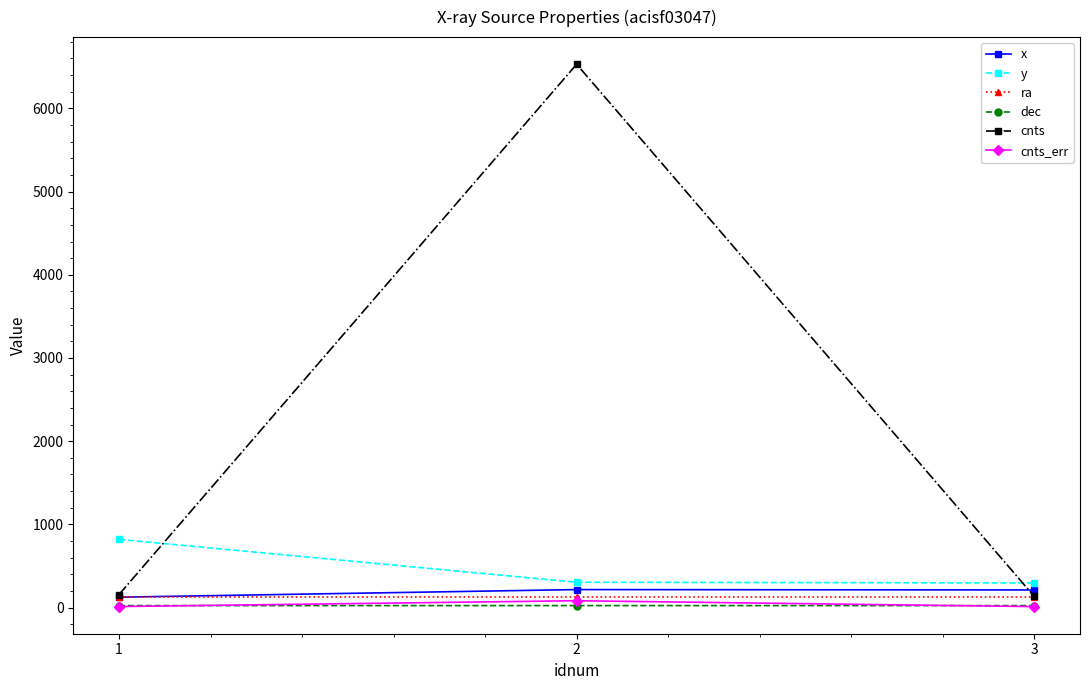

Between 2 and 3, which series saw the biggest shift?

cnts